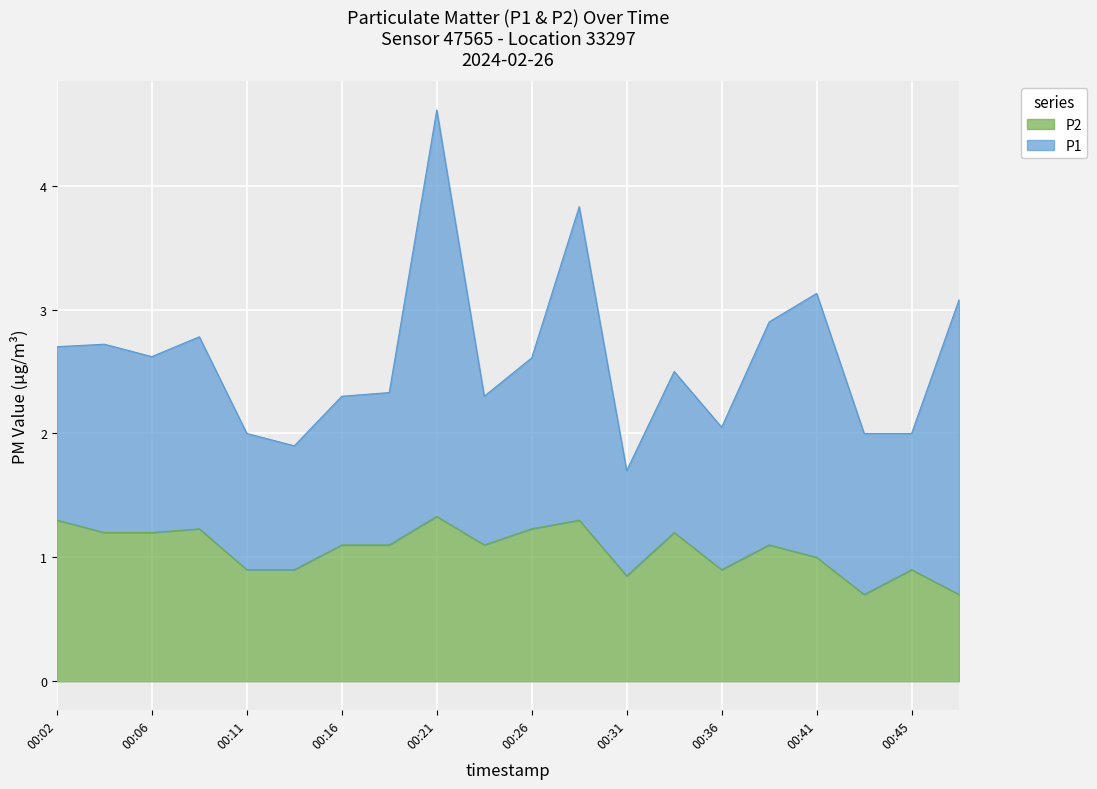

What is the average value?

1.1